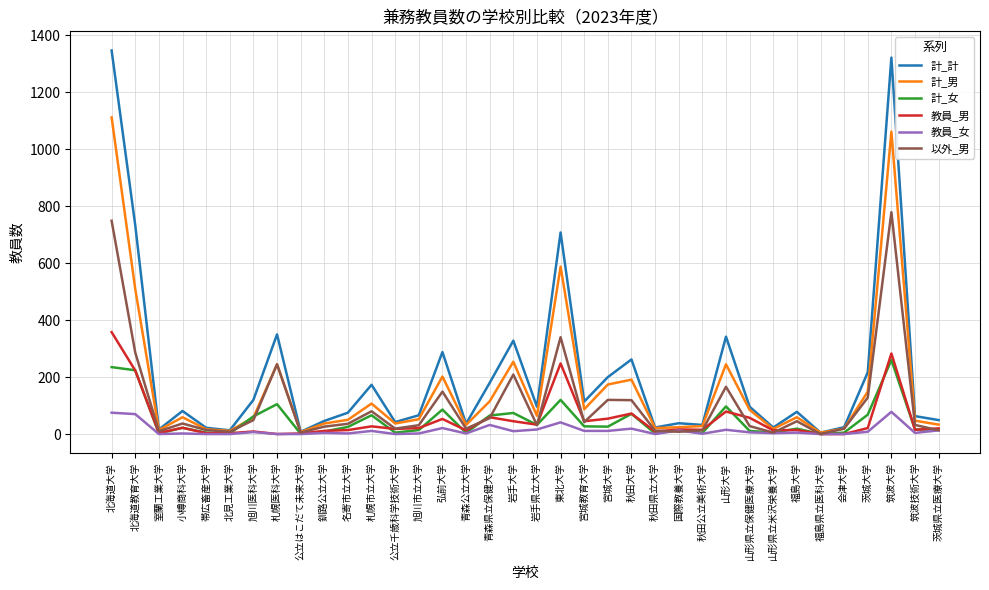

The 計_計 series shows 62 at 旭川医科大学. True or false?

False